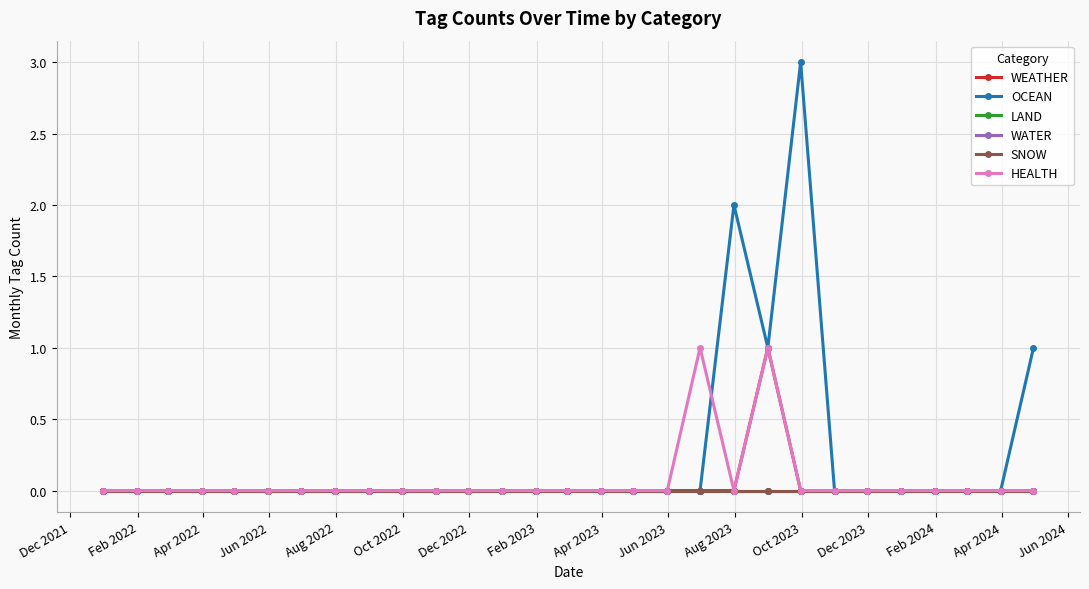

True or false: LAND and SNOW intersect in this chart.

False